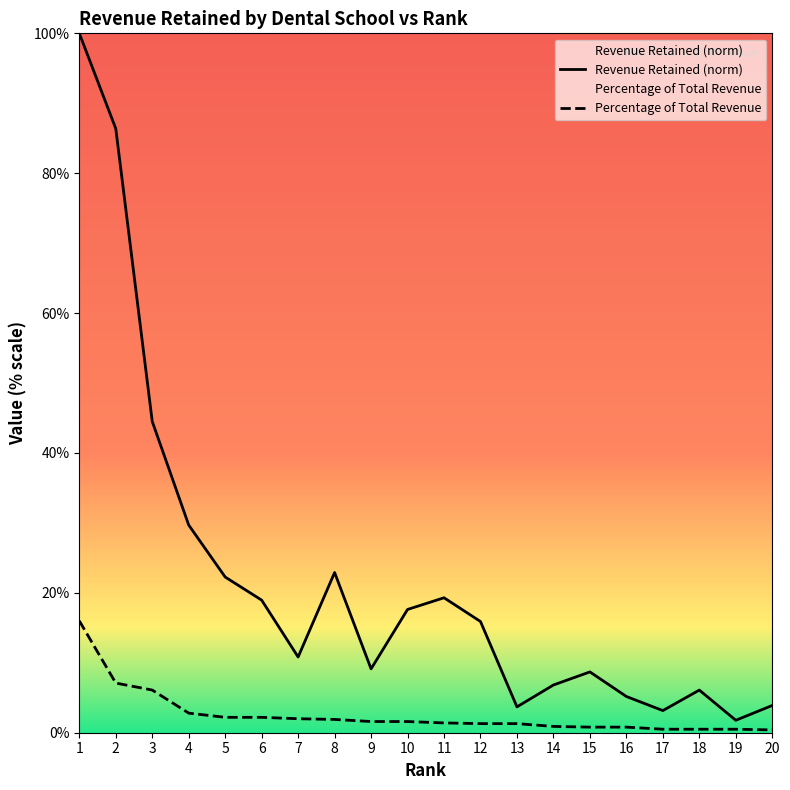

What is the maximum value for Percentage of Total Revenue?

16.0